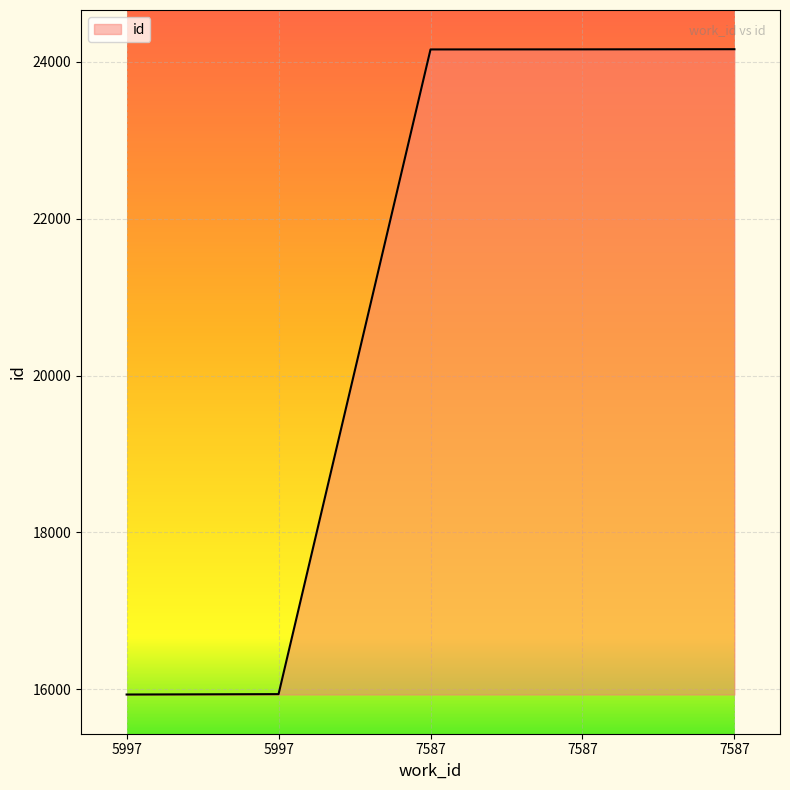

Which has a higher value, 7587 or 7587?

7587